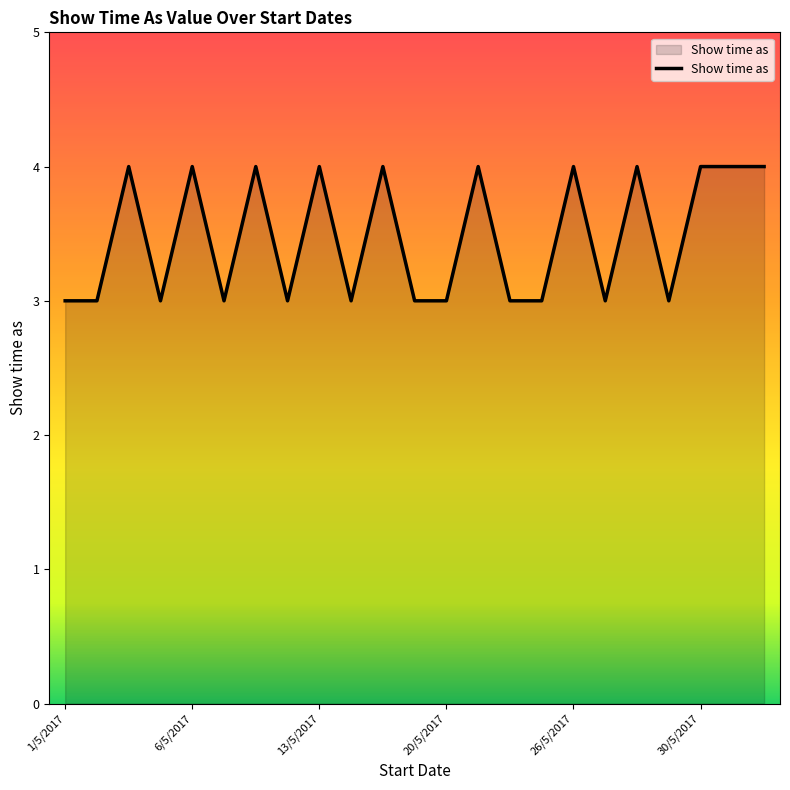

What is the minimum value shown in the chart?

3